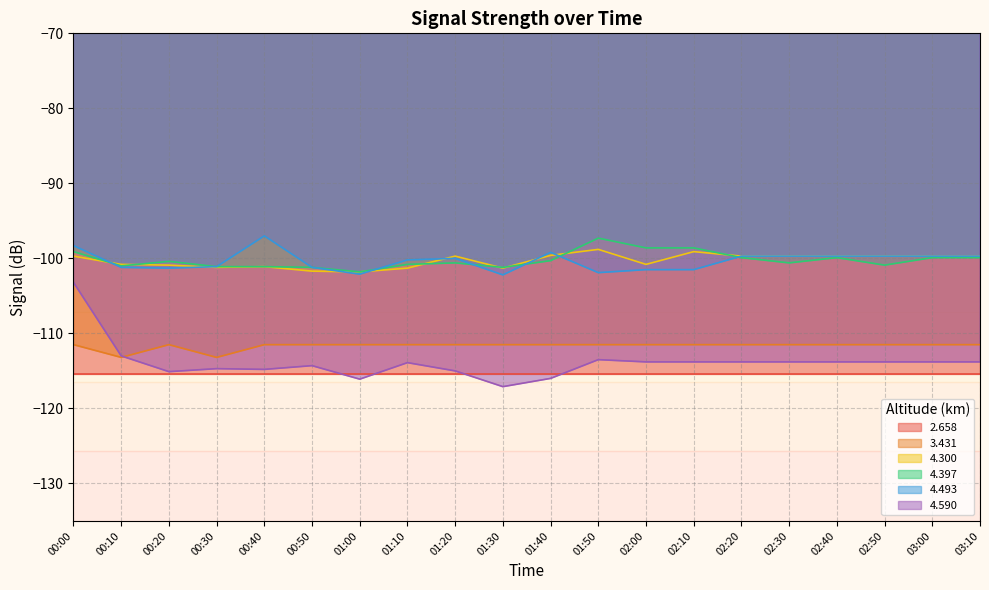

The 4.590 series shows -51.6 at 00:00. True or false?

False